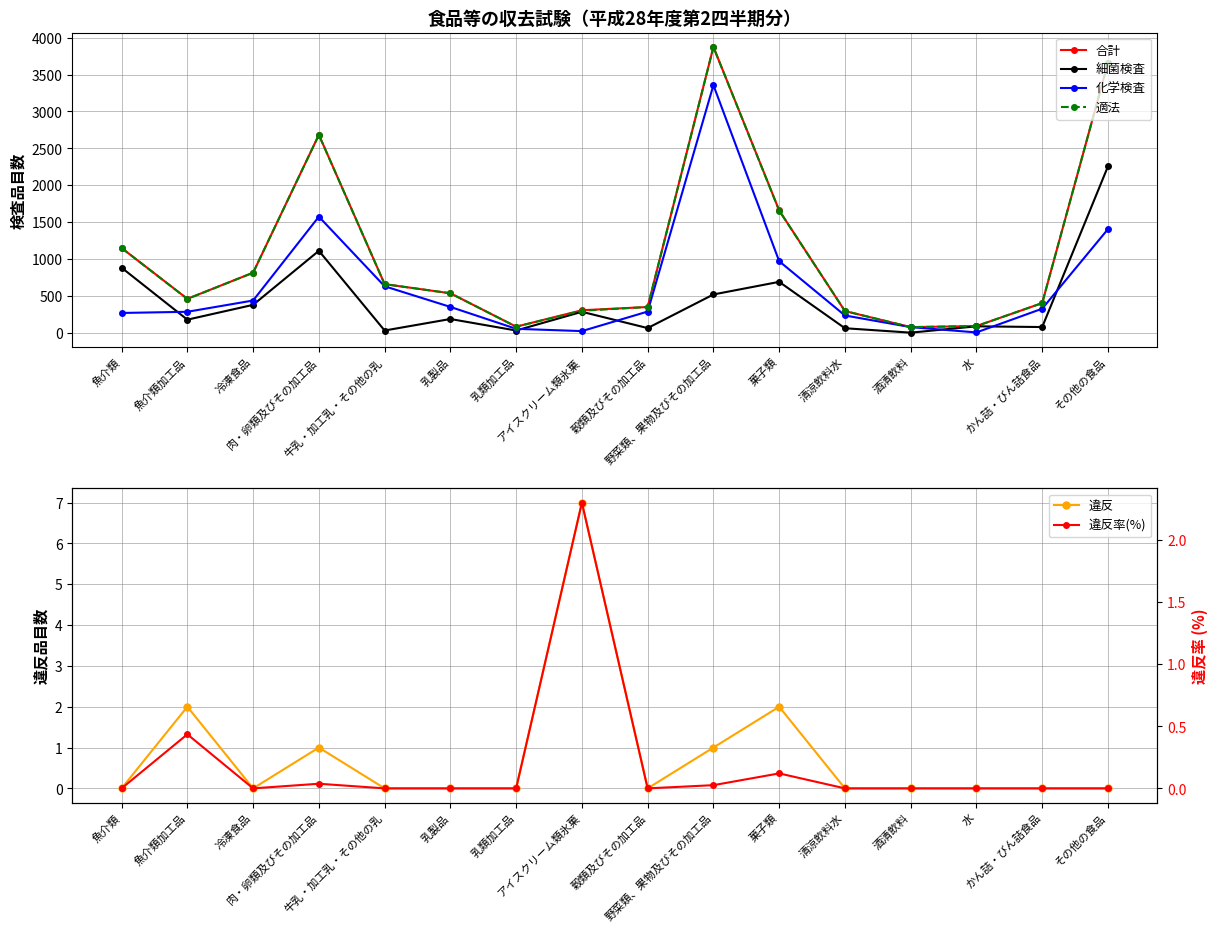

Reading left to right, transcribe all the data shown in this chart.

合計: 魚介類=1148.0	魚介類加工品=459.0	冷凍食品=813.0	肉・卵類及びその加工品=2683.0	牛乳・加工乳・その他の乳=658.0	乳製品=534.0	乳類加工品=81.0	アイスクリーム類氷菓=304.0	穀類及びその加工品=348.0	野菜類、果物及びその加工品=3875.0	菓子類=1658.0	清涼飲料水=293.0	酒清飲料=75.0	水=89.0	かん詰・びん詰食品=401.0	その他の食品=3659.0
細菌検査: 魚介類=881.0	魚介類加工品=176.0	冷凍食品=377.0	肉・卵類及びその加工品=1110.0	牛乳・加工乳・その他の乳=29.0	乳製品=185.0	乳類加工品=29.0	アイスクリーム類氷菓=283.0	穀類及びその加工品=62.0	野菜類、果物及びその加工品=518.0	菓子類=689.0	清涼飲料水=60.0	酒清飲料=0.0	水=86.0	かん詰・びん詰食品=76.0	その他の食品=2255.0
化学検査: 魚介類=267.0	魚介類加工品=283.0	冷凍食品=436.0	肉・卵類及びその加工品=1573.0	牛乳・加工乳・その他の乳=629.0	乳製品=349.0	乳類加工品=52.0	アイスクリーム類氷菓=21.0	穀類及びその加工品=286.0	野菜類、果物及びその加工品=3357.0	菓子類=969.0	清涼飲料水=233.0	酒清飲料=75.0	水=3.0	かん詰・びん詰食品=325.0	その他の食品=1404.0
適法: 魚介類=1148.0	魚介類加工品=457.0	冷凍食品=813.0	肉・卵類及びその加工品=2682.0	牛乳・加工乳・その他の乳=658.0	乳製品=534.0	乳類加工品=81.0	アイスクリーム類氷菓=297.0	穀類及びその加工品=348.0	野菜類、果物及びその加工品=3874.0	菓子類=1656.0	清涼飲料水=293.0	酒清飲料=75.0	水=89.0	かん詰・びん詰食品=401.0	その他の食品=3659.0
違反: 魚介類=0.0	魚介類加工品=2.0	冷凍食品=0.0	肉・卵類及びその加工品=1.0	牛乳・加工乳・その他の乳=0.0	乳製品=0.0	乳類加工品=0.0	アイスクリーム類氷菓=7.0	穀類及びその加工品=0.0	野菜類、果物及びその加工品=1.0	菓子類=2.0	清涼飲料水=0.0	酒清飲料=0.0	水=0.0	かん詰・びん詰食品=0.0	その他の食品=0.0
違反率(%): 魚介類=0.0	魚介類加工品=0.4	冷凍食品=0.0	肉・卵類及びその加工品=0.0	牛乳・加工乳・その他の乳=0.0	乳製品=0.0	乳類加工品=0.0	アイスクリーム類氷菓=2.3	穀類及びその加工品=0.0	野菜類、果物及びその加工品=0.0	菓子類=0.1	清涼飲料水=0.0	酒清飲料=0.0	水=0.0	かん詰・びん詰食品=0.0	その他の食品=0.0